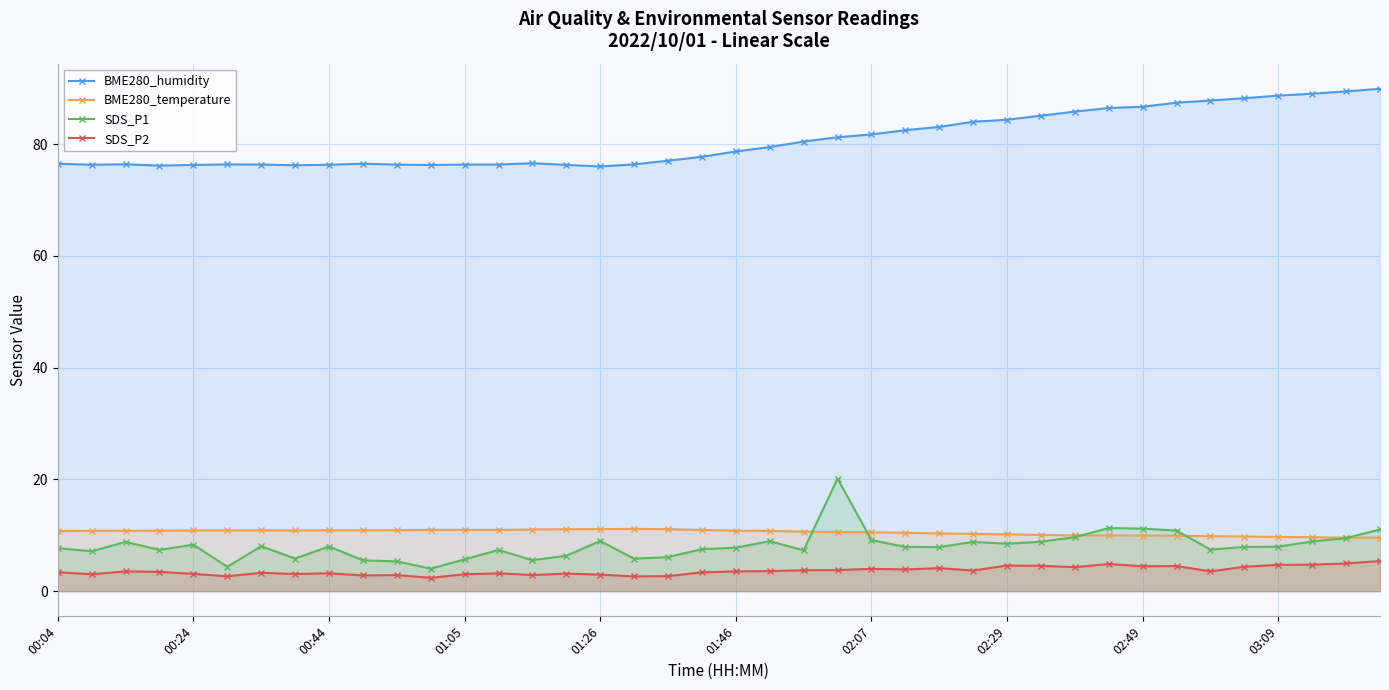

True or false: SDS_P2 and BME280_humidity cross at least once.

False